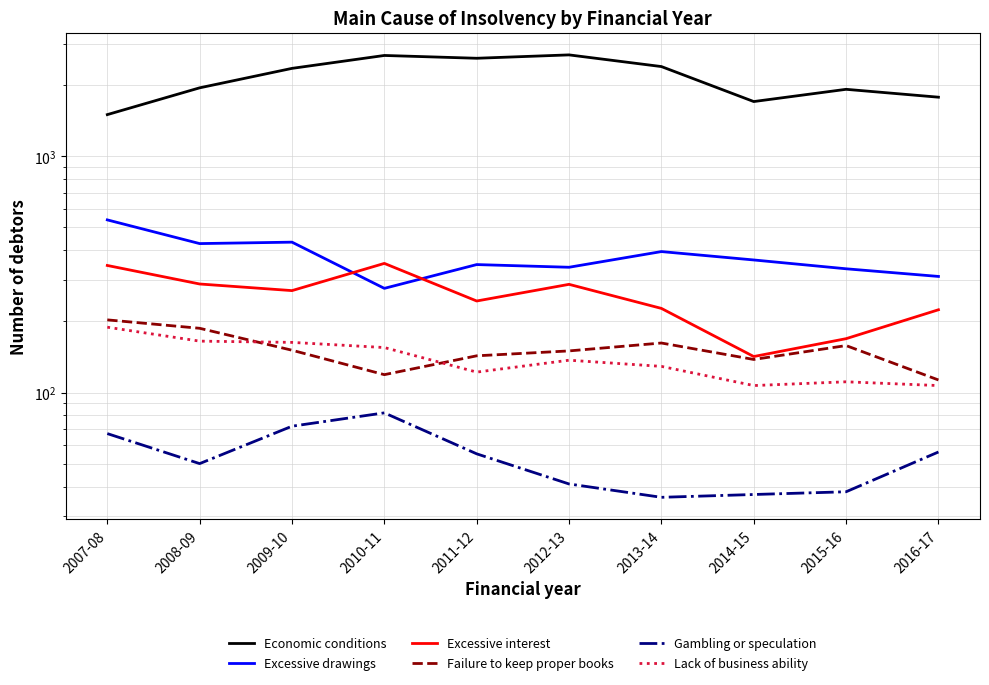

At which label does Excessive drawings reach its peak?

2007-08